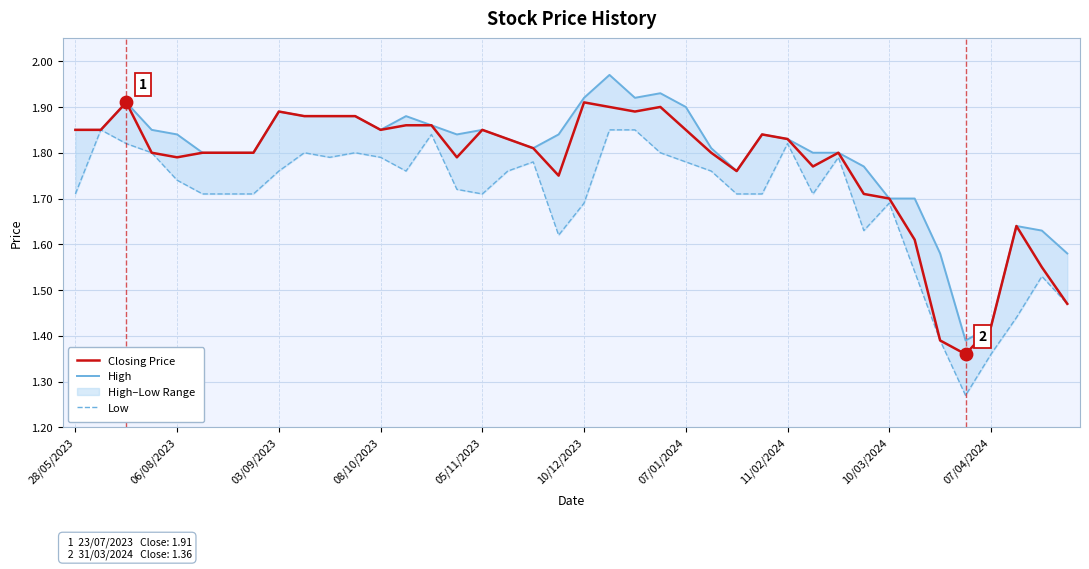

At how many categories does at least one series exceed 1?

40